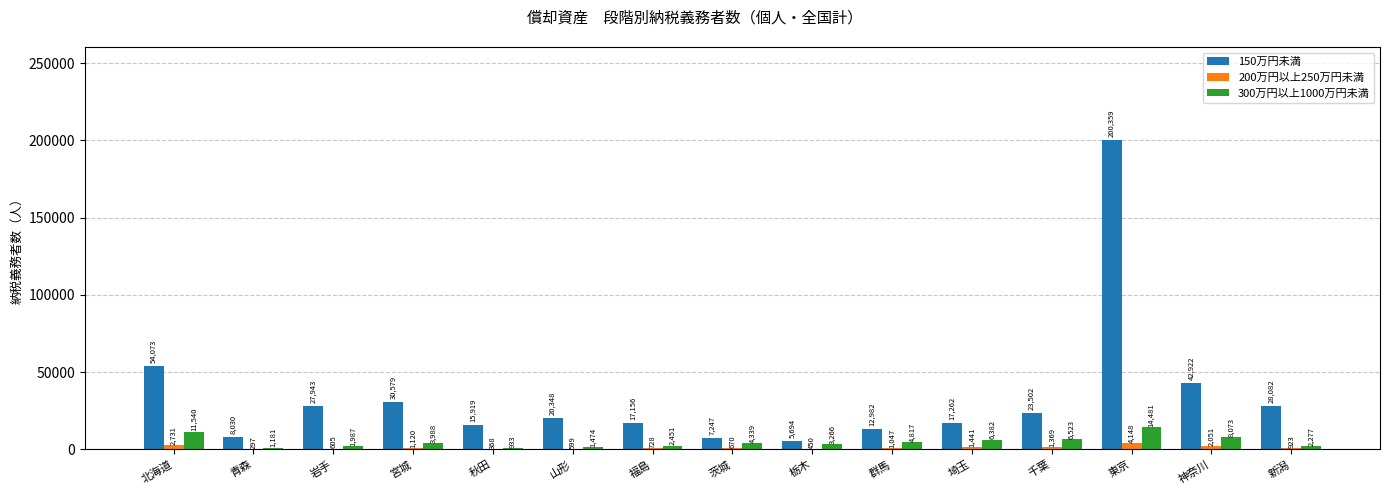

At which label does 300万円以上1000万円未満 reach its peak?

東京